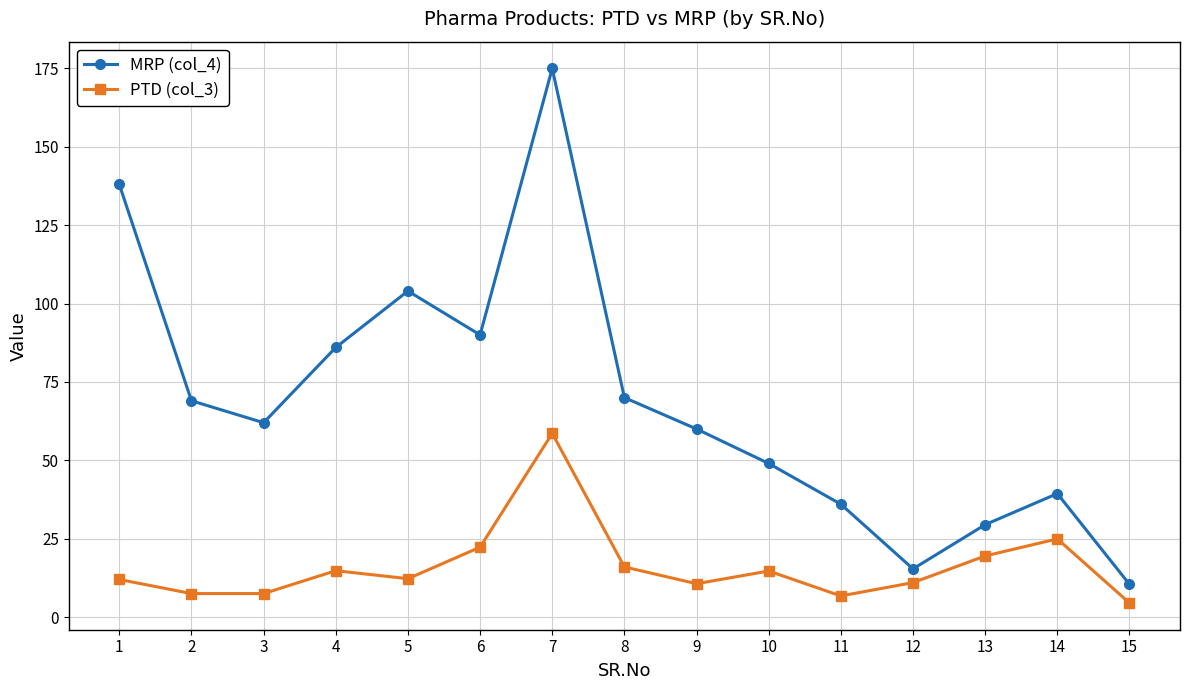

What is the highest value of the MRP (col_4) series?

175.0